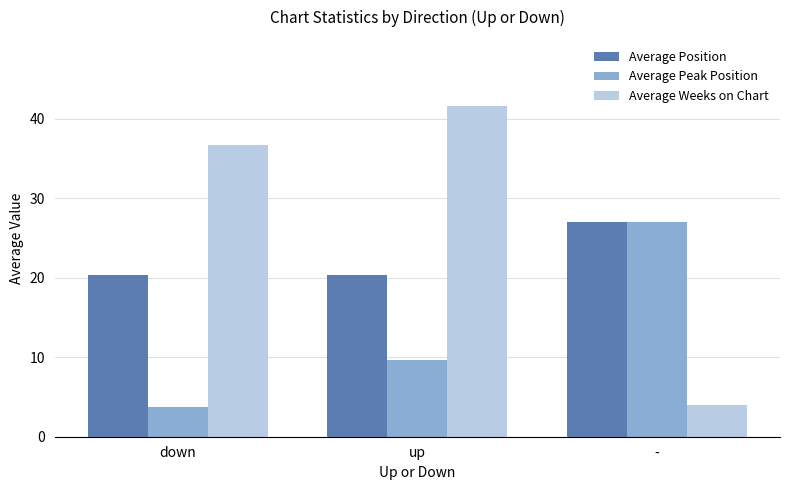

What is the maximum value for Average Weeks on Chart?

41.6